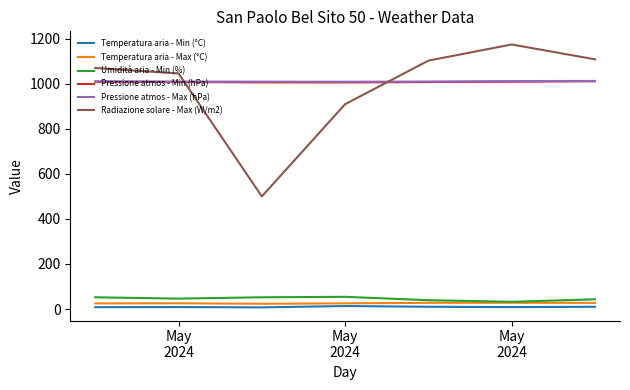

How many lines are shown in the chart?

6